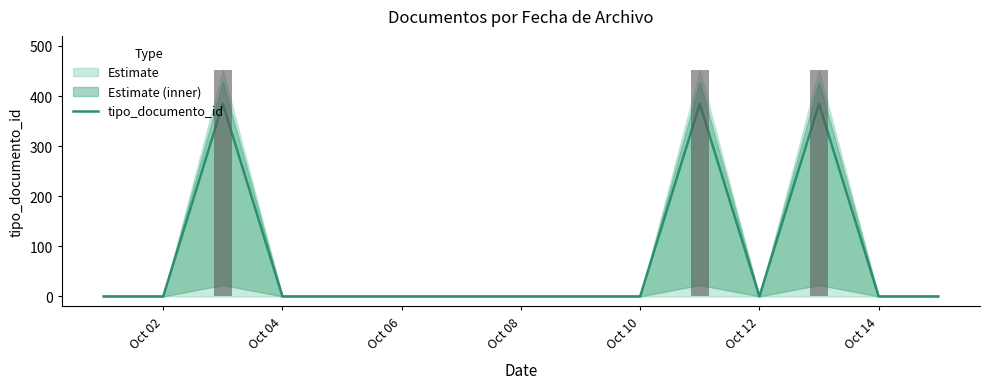

Where is the data nearest to the value 192?

Oct 02